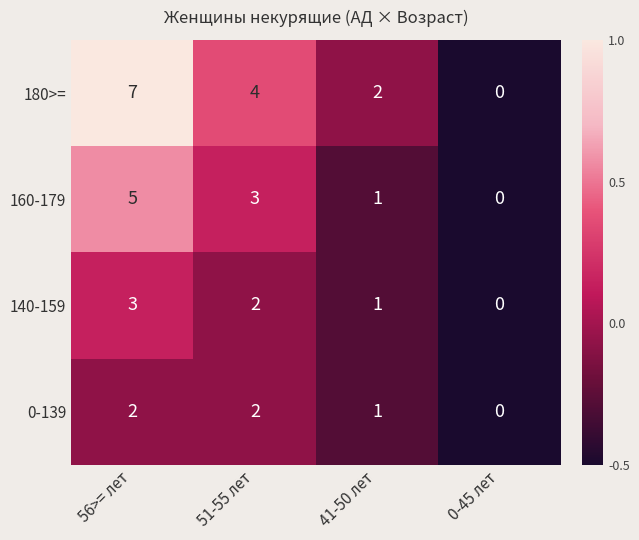

Count the number of data series in this chart.

4